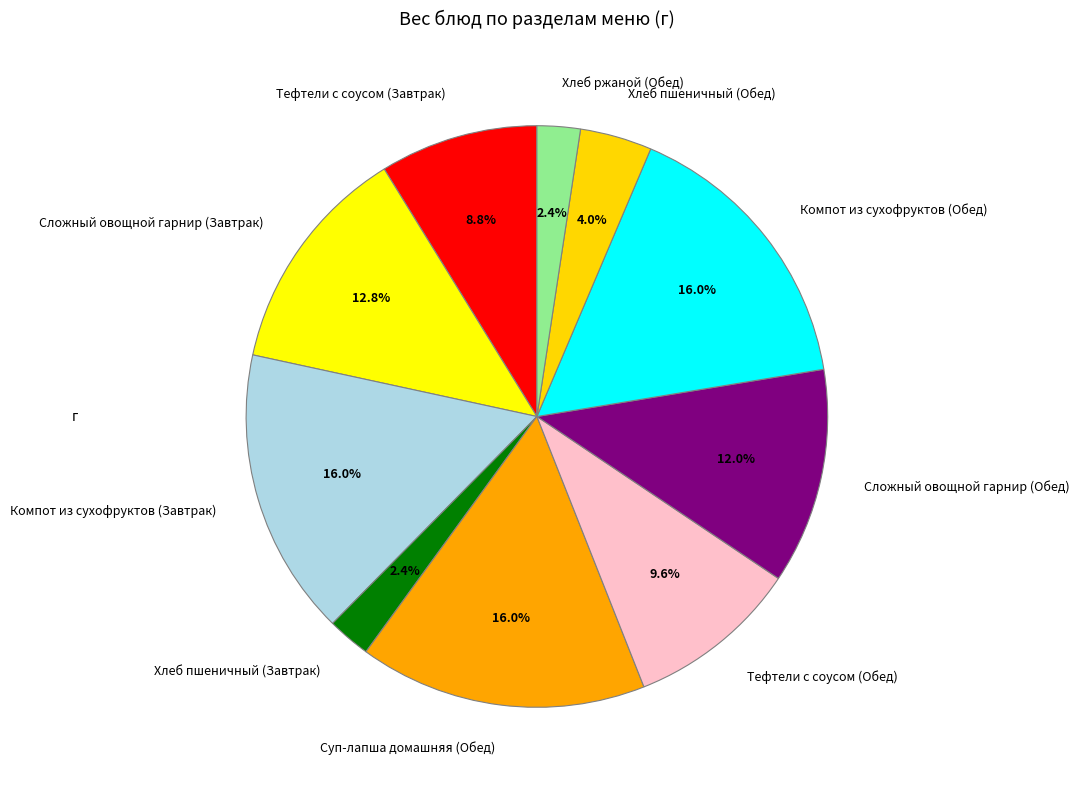

Is it true that Хлеб пшеничный (Обед) is 4% of the pie?

True